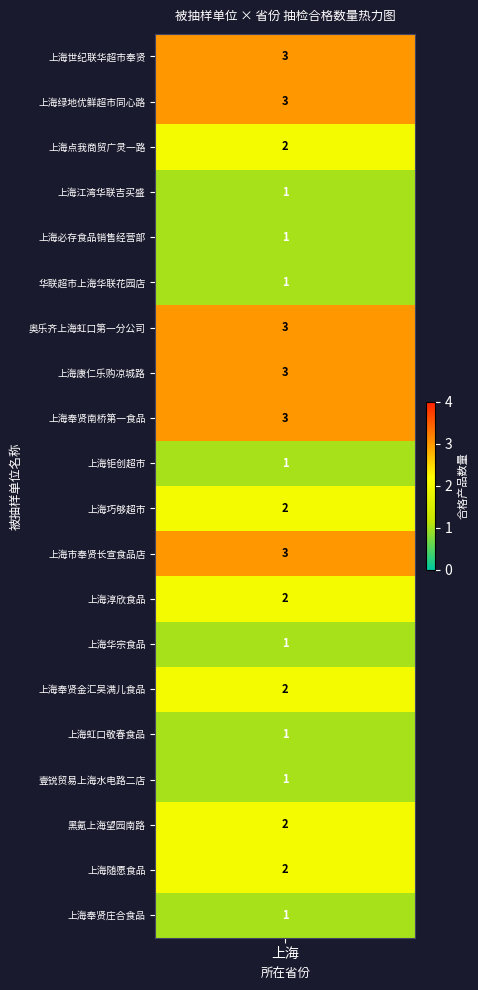

What is the sum of all values?

38